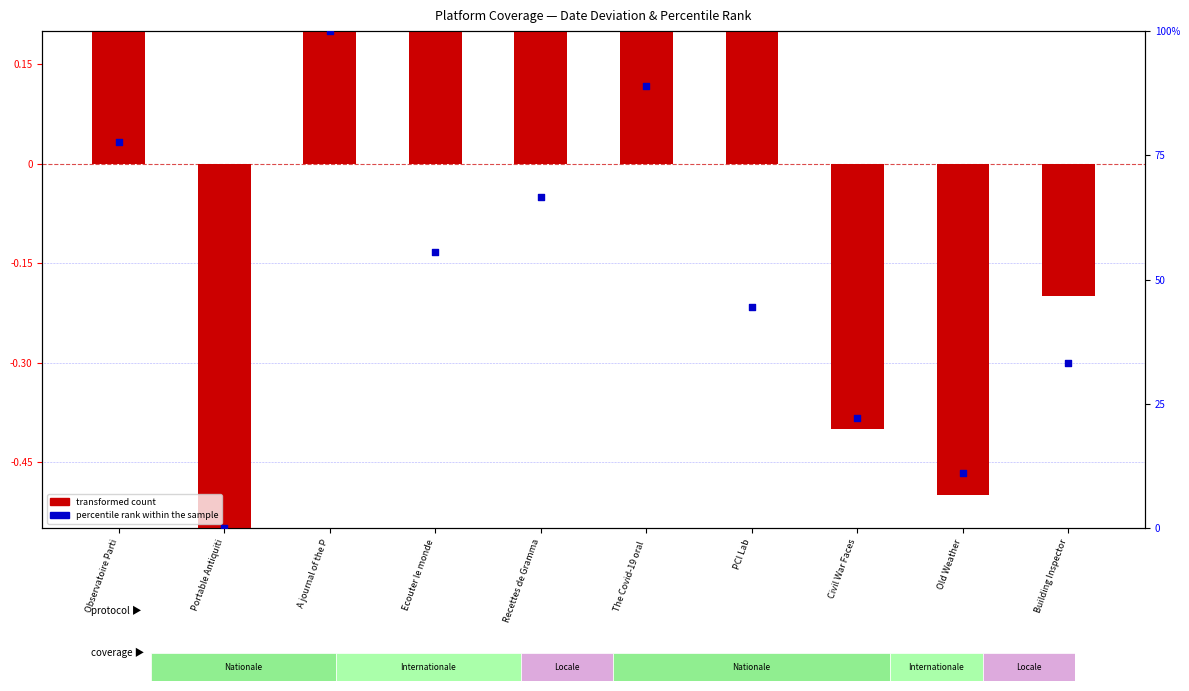

What is the total value across all series at Old Weather?

10.6